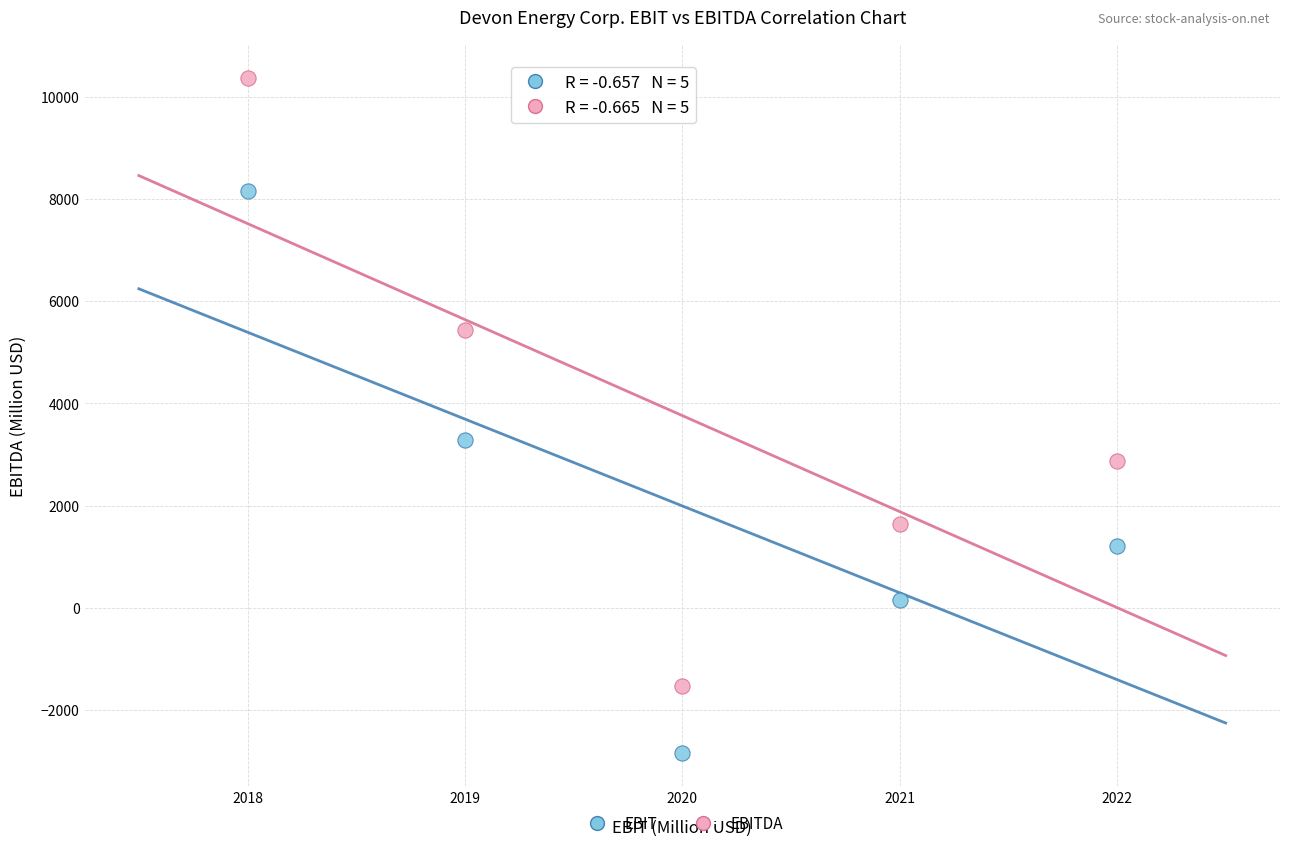

Which series reaches the minimum Y coordinate?

EBIT